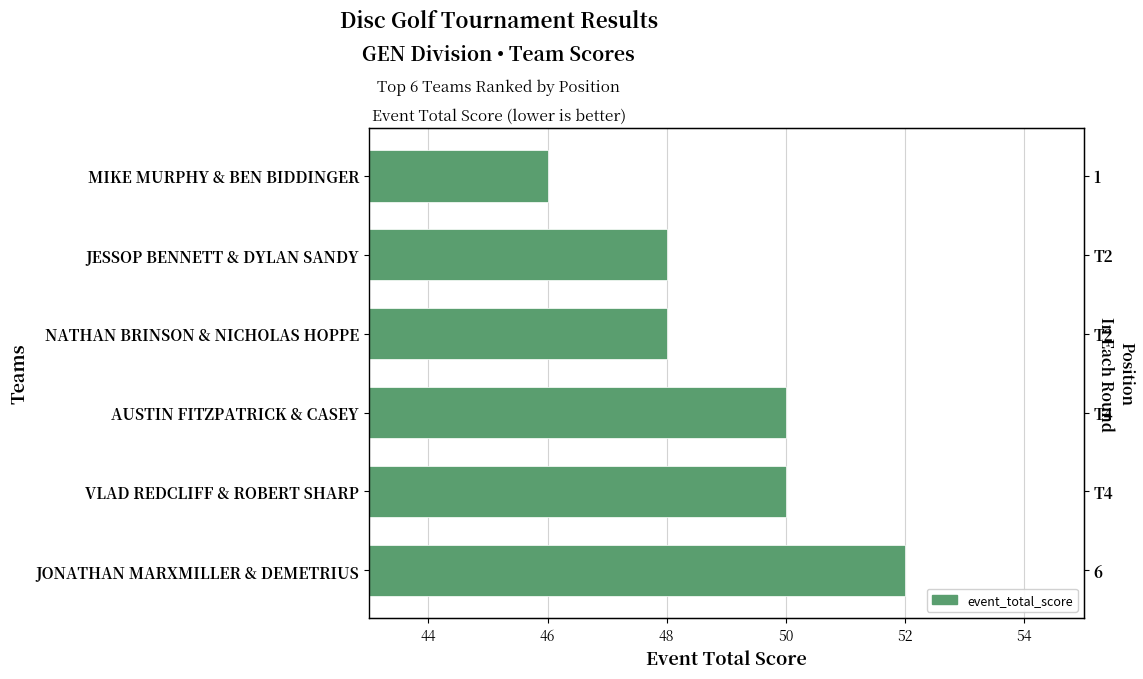

What is the difference between the maximum and minimum values?

6